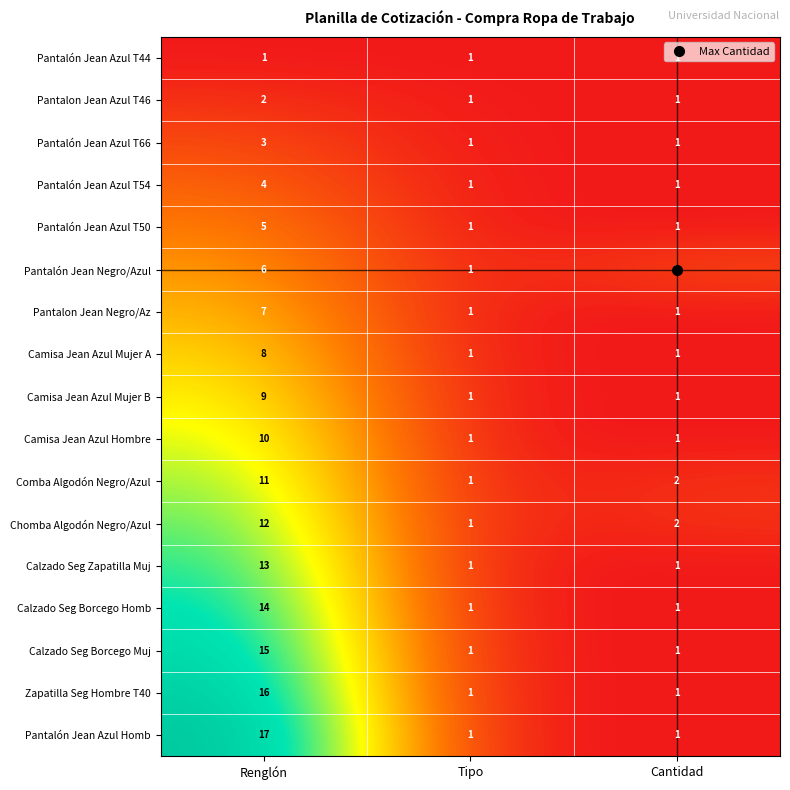

What value does the Camisa Jean Azul Hombre series have at Renglón?

10